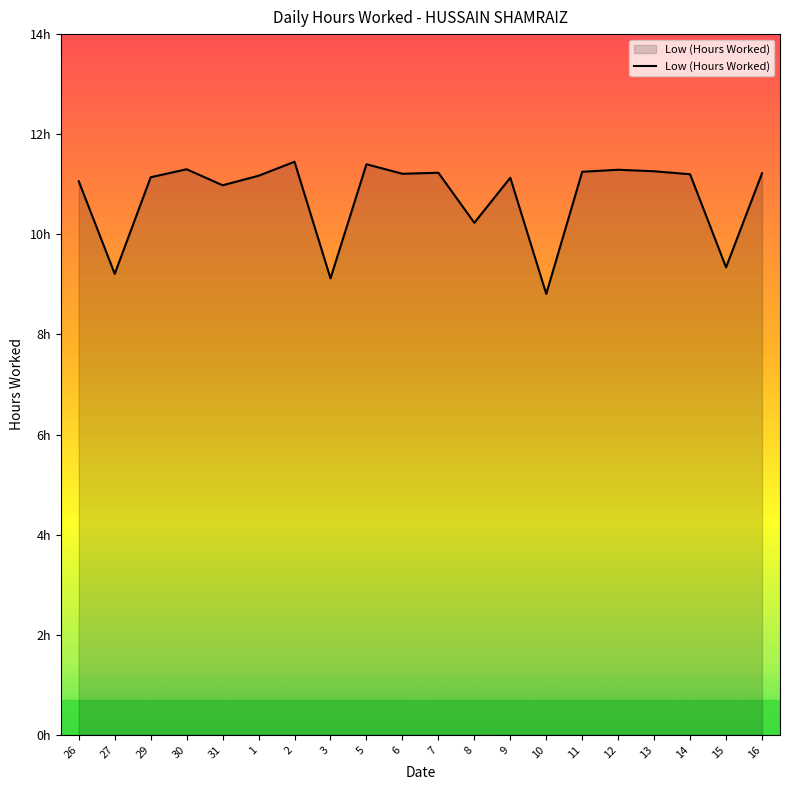

The value at 12 is 4.2. True or false?

False